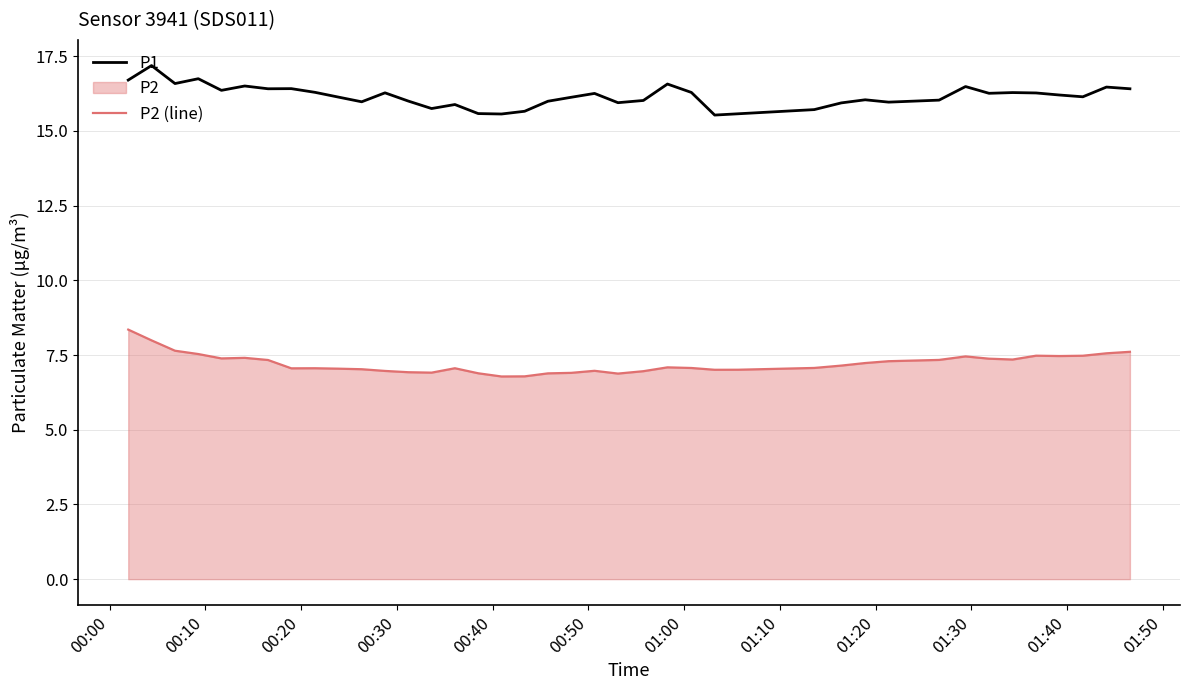

True or false: P2 (line) and P1 cross at least once.

False